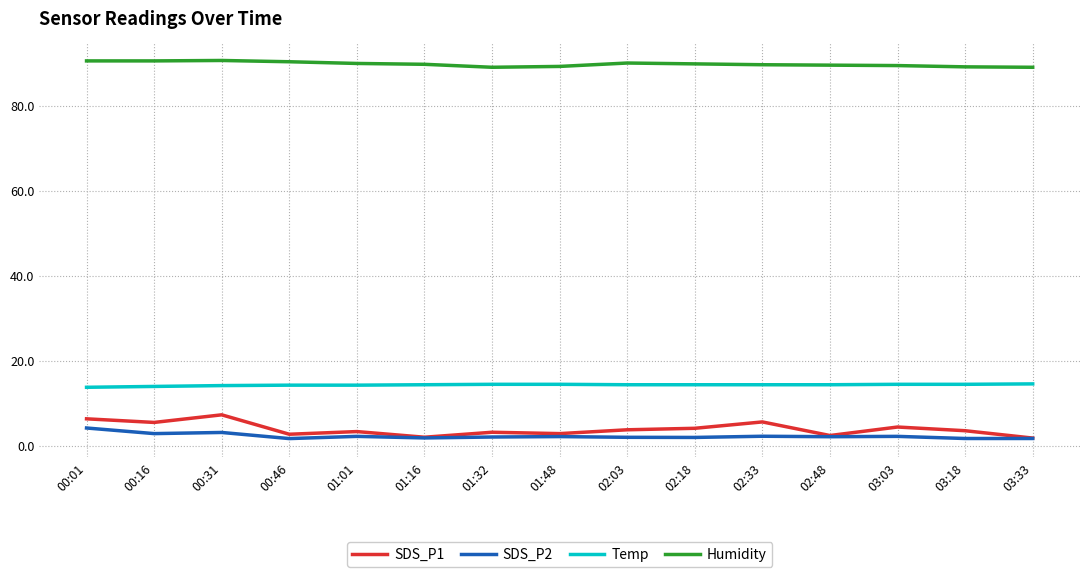

The Temp series shows 19.2 at 03:33. True or false?

False